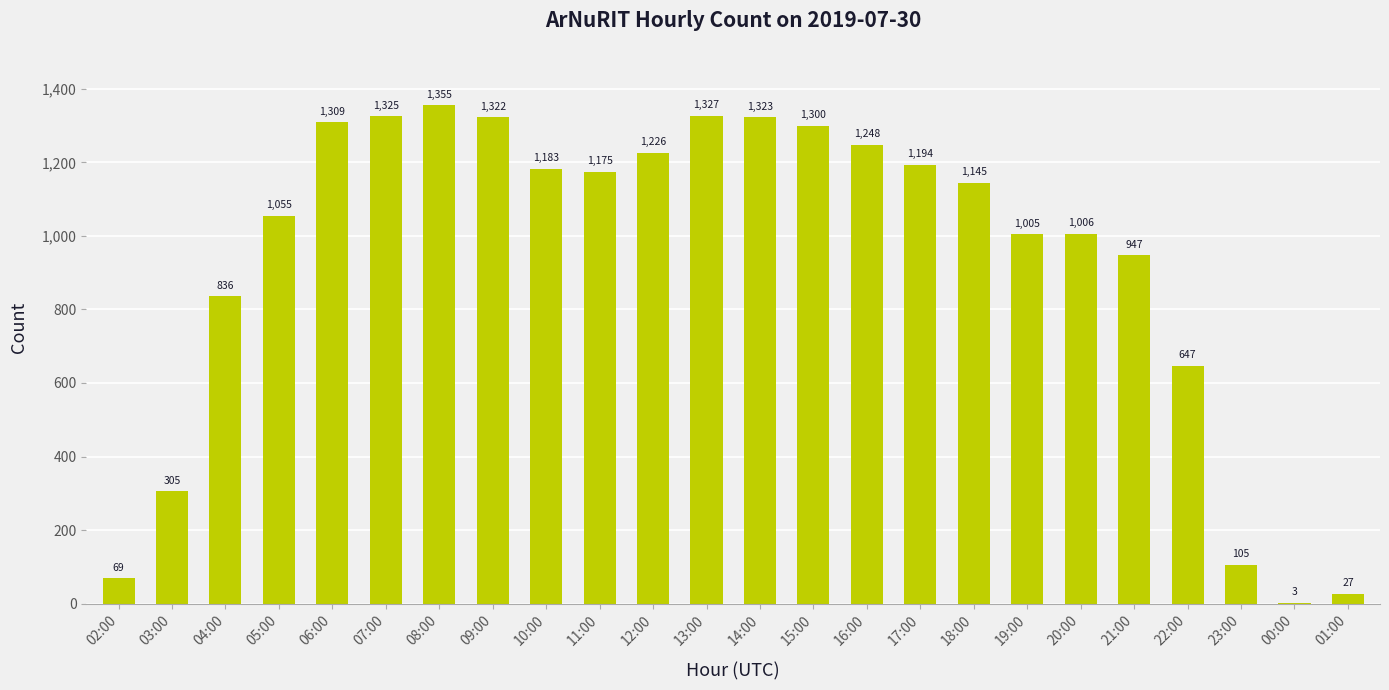

Is it true that the value at 23:00 is 32?

False